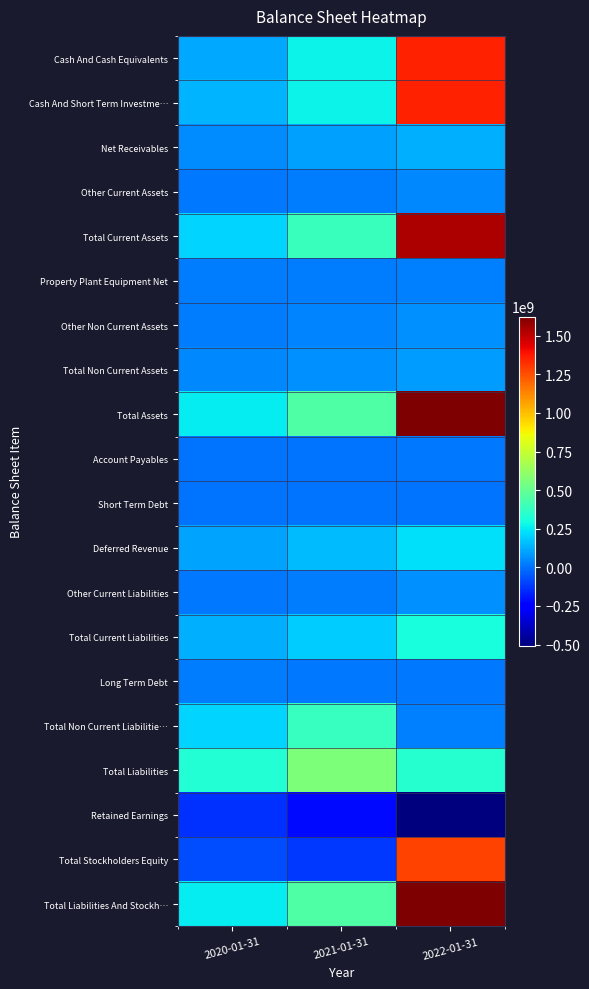

What is the spread (max minus min) of values at 2020-01-31?

465811000